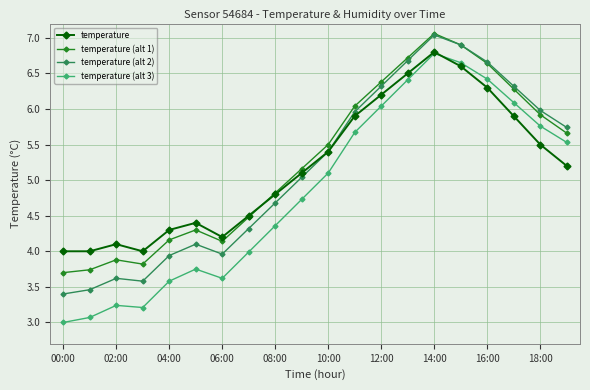

What is the lowest value of the temperature (alt 1) series?

3.7